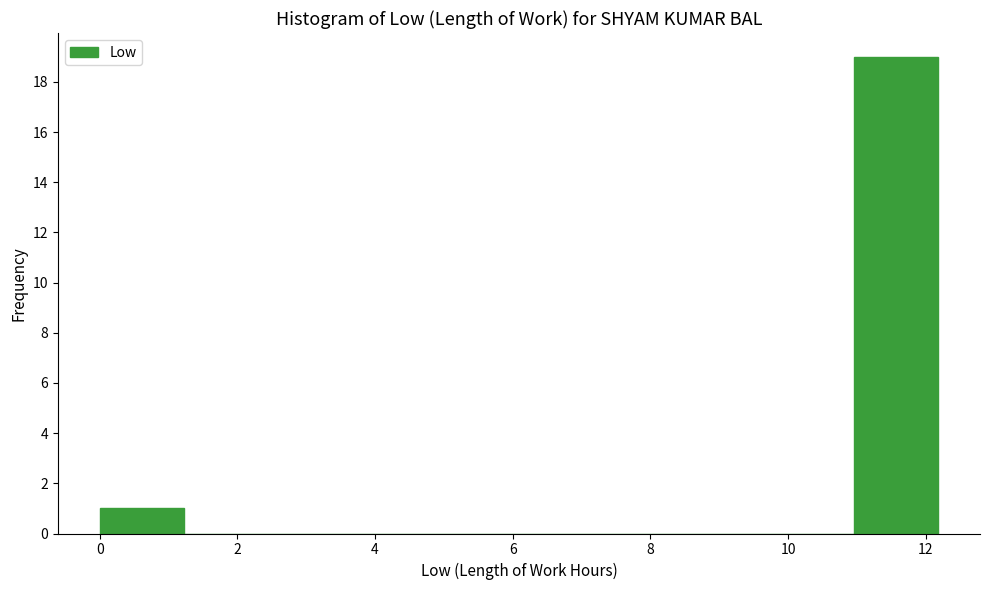

Which range on the x-axis has the tallest bar?

11.0 to 12.2